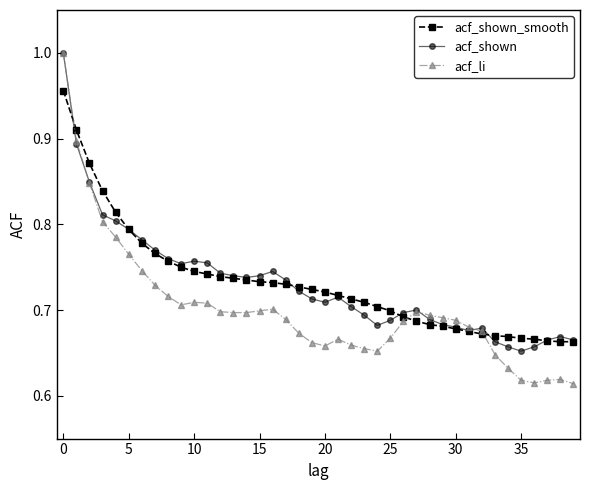

True or false: acf_shown has more than 0 interior local peaks.

True